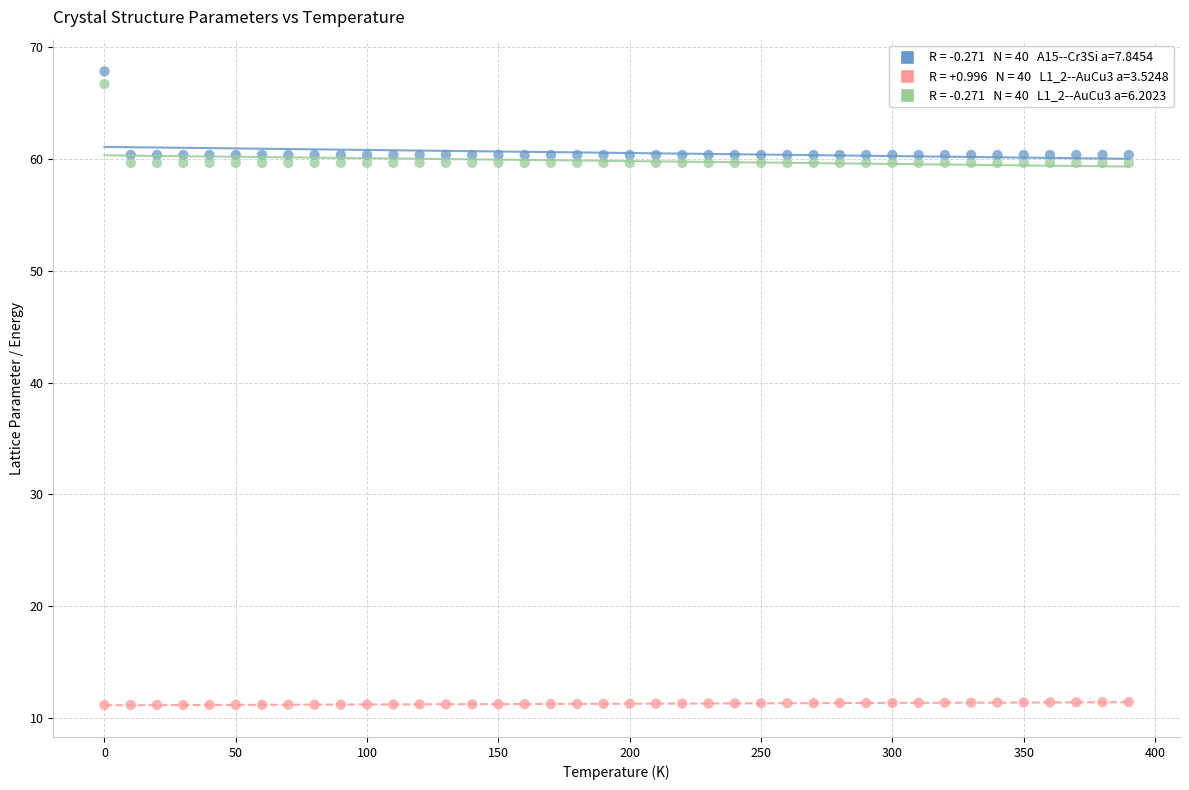

Across all data points, what is the range of Y values (max minus min)?

56.7